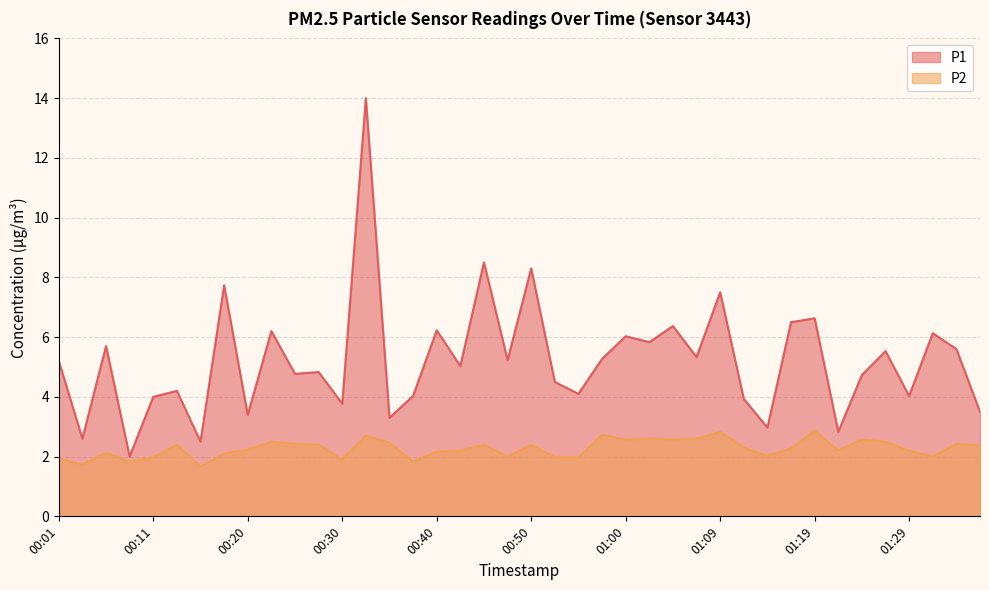

The value of P2 at 01:34 is 2.4. True or false?

True